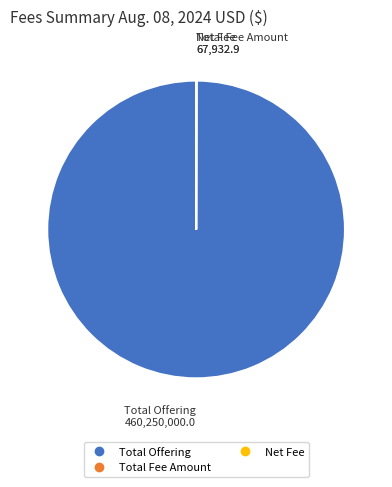

Is there a majority slice in this chart?

Yes